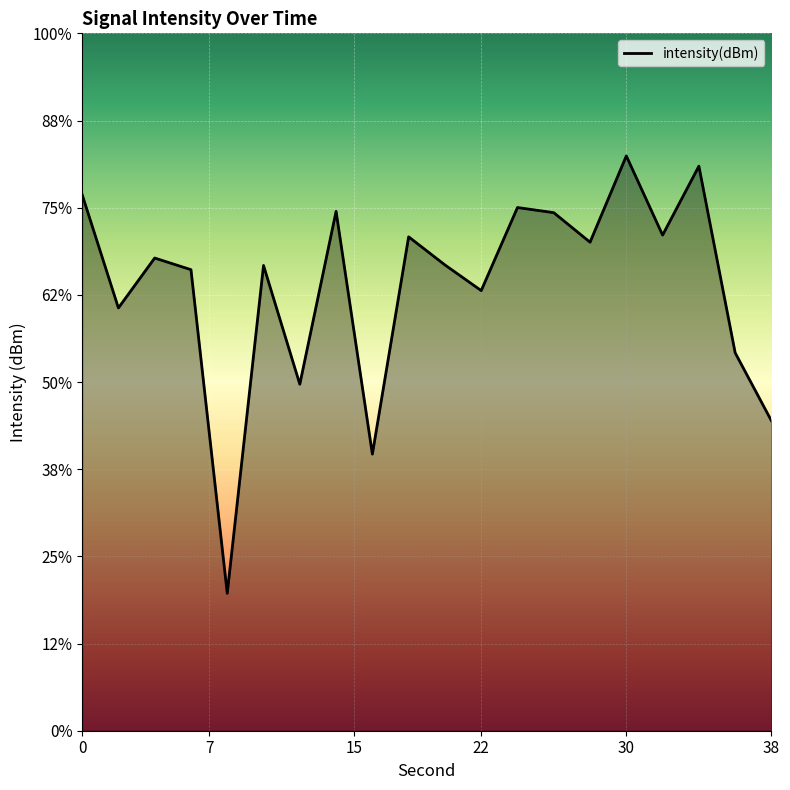

The chart shows a value of -70.0 at 16. True or false?

False